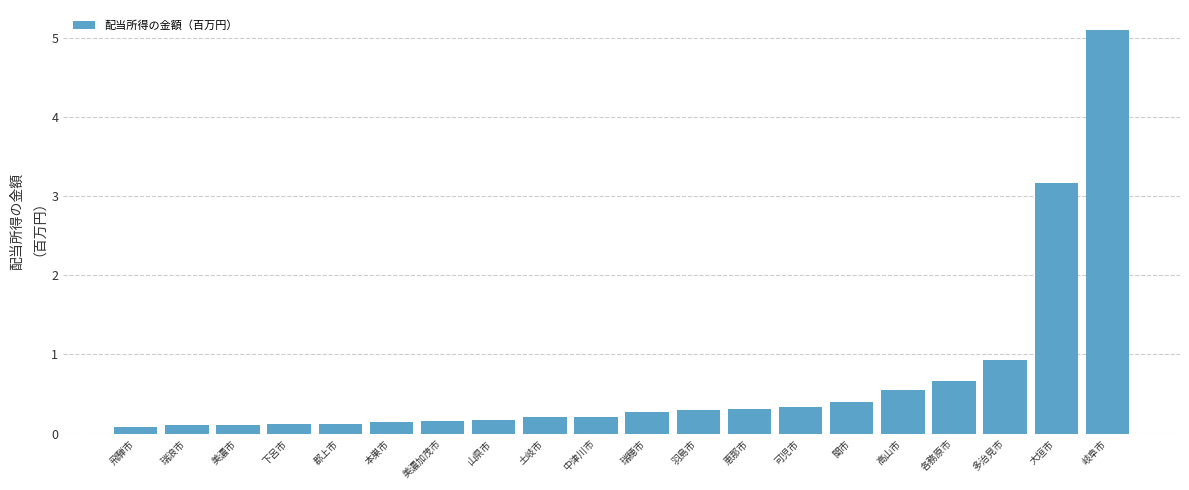

The chart shows a value of 0.3 at 羽島市. True or false?

True